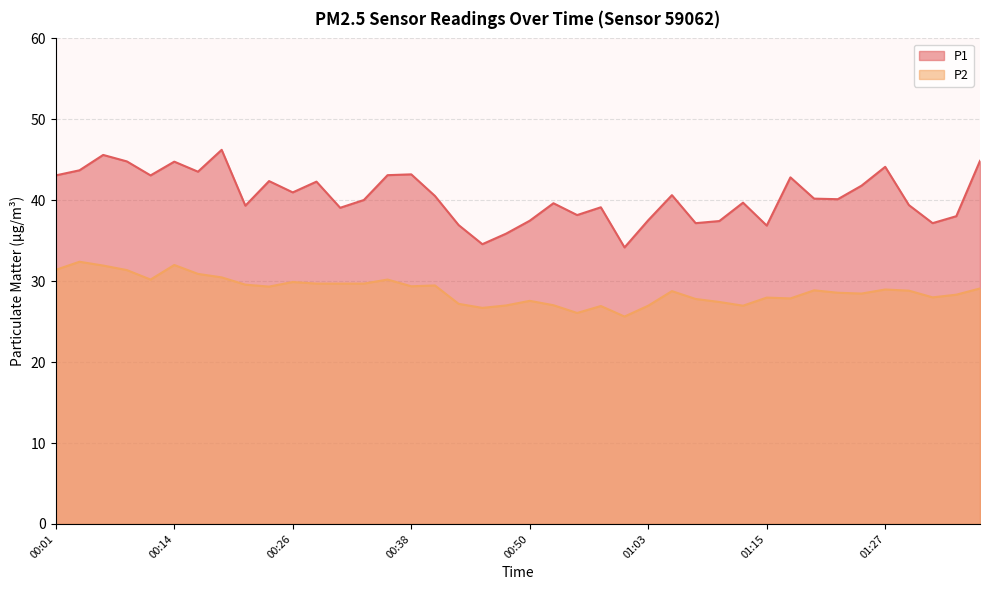

At which category does P2 reach its first local valley?

00:11